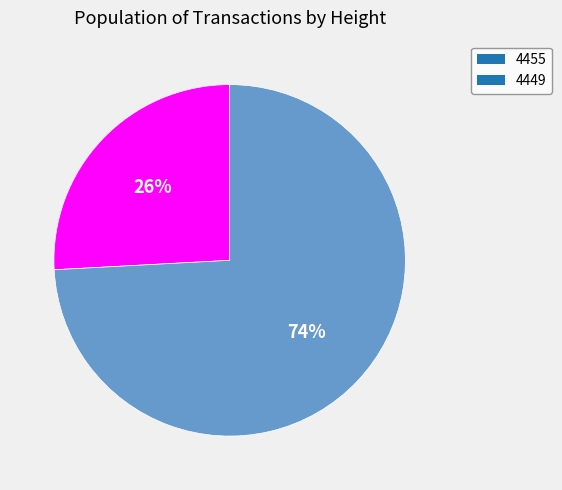

Combined, do 4455 and 4449 account for over 50%?

Yes